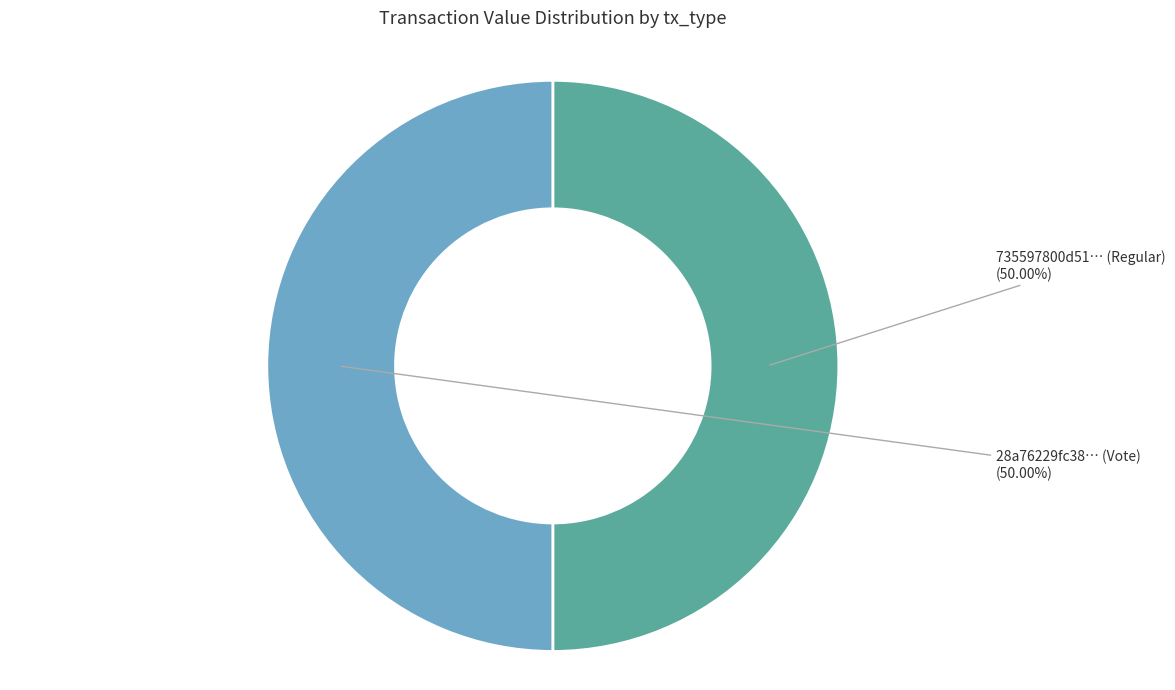

How many segments does this pie chart have?

2